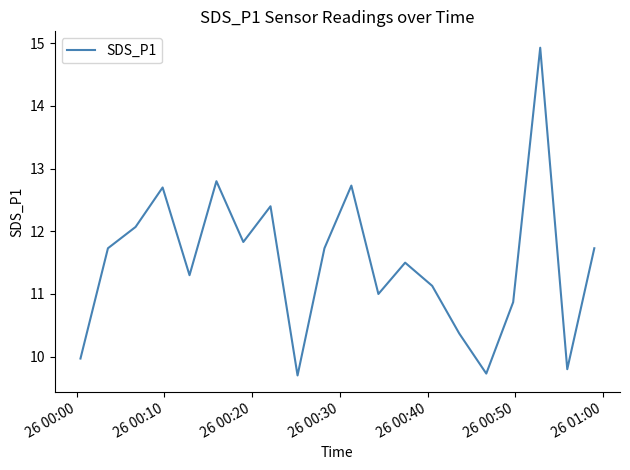

What is the maximum value shown in the chart?

14.9